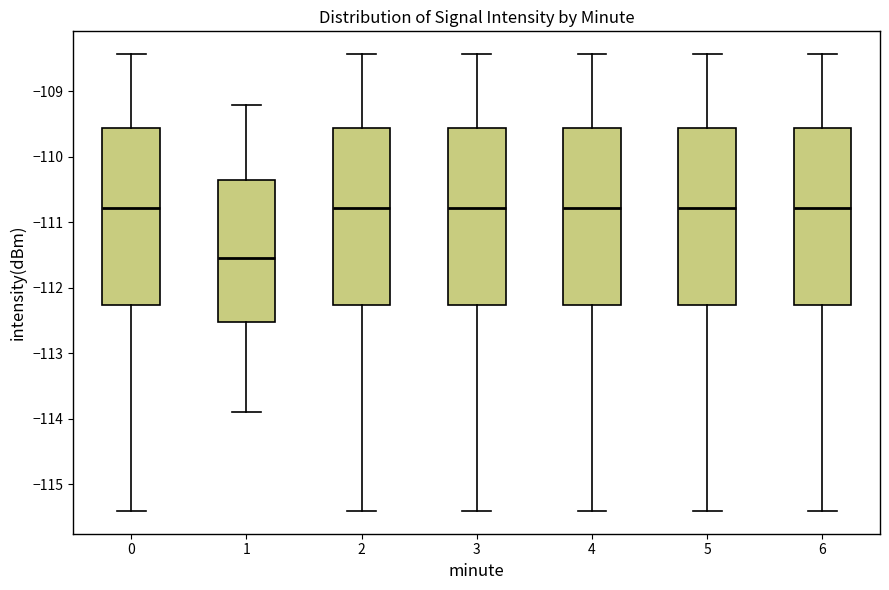

Reading left to right, read every box against the y-axis: the position of its median line, the range the box covers, and the ends of its whiskers. The values are not printed on the chart, so give them approximately, as read against the axis.

0: median -110.8, box -112.3 to -109.6, whiskers -115.4 to -108.4
1: median -111.5, box -112.5 to -110.3, whiskers -113.9 to -109.2
2: median -110.8, box -112.3 to -109.6, whiskers -115.4 to -108.4
3: median -110.8, box -112.3 to -109.6, whiskers -115.4 to -108.4
4: median -110.8, box -112.3 to -109.6, whiskers -115.4 to -108.4
5: median -110.8, box -112.3 to -109.6, whiskers -115.4 to -108.4
6: median -110.8, box -112.3 to -109.6, whiskers -115.4 to -108.4